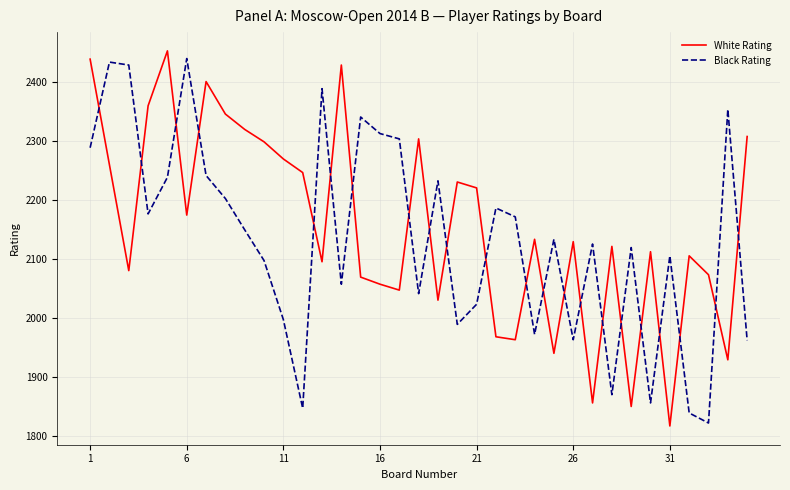

Which series has the largest range (max minus min)?

White Rating